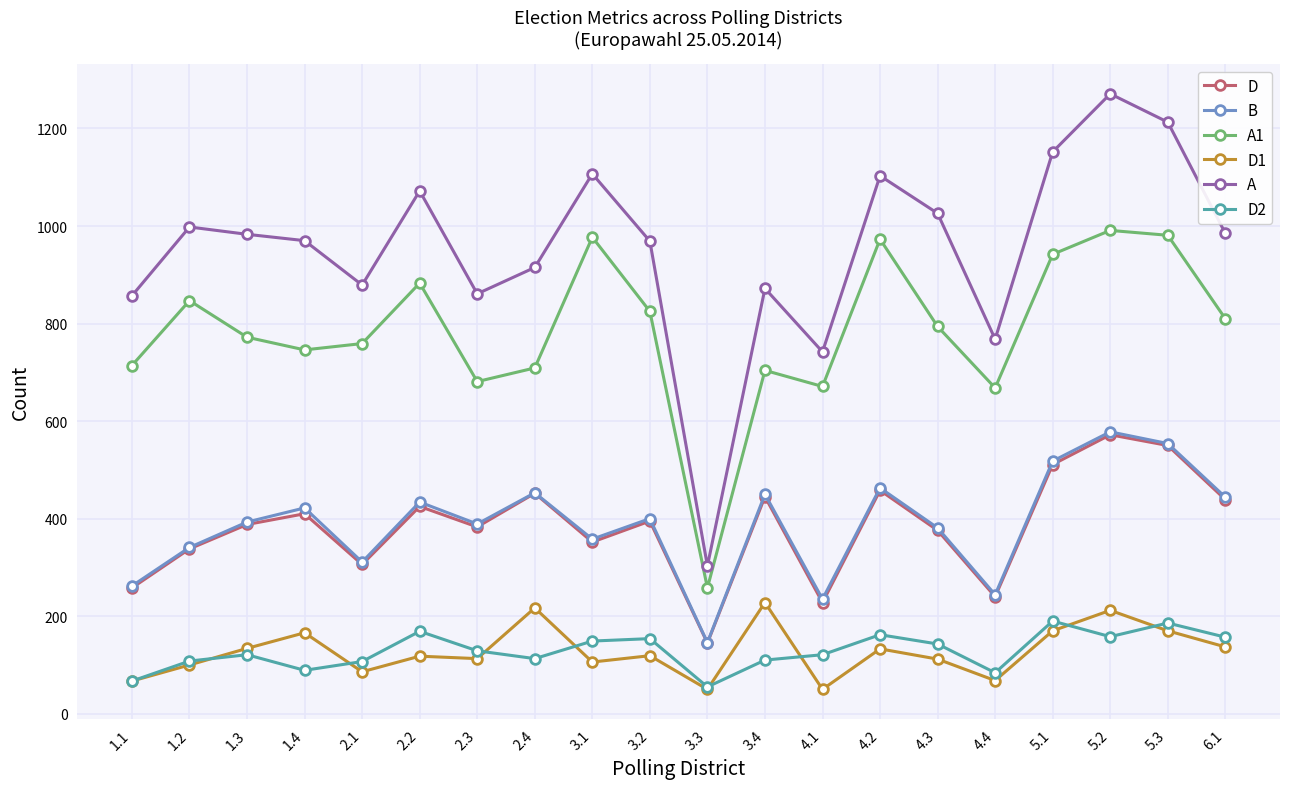

Does the chart have visible grid lines?

Yes